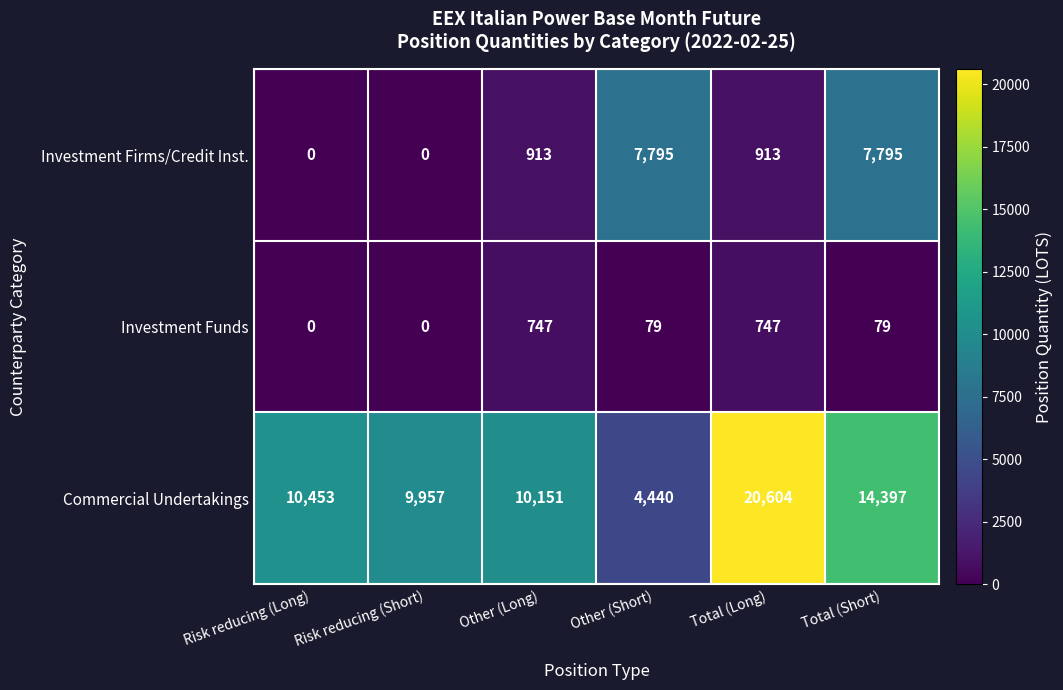

At how many categories does at least one series exceed 8092?

5